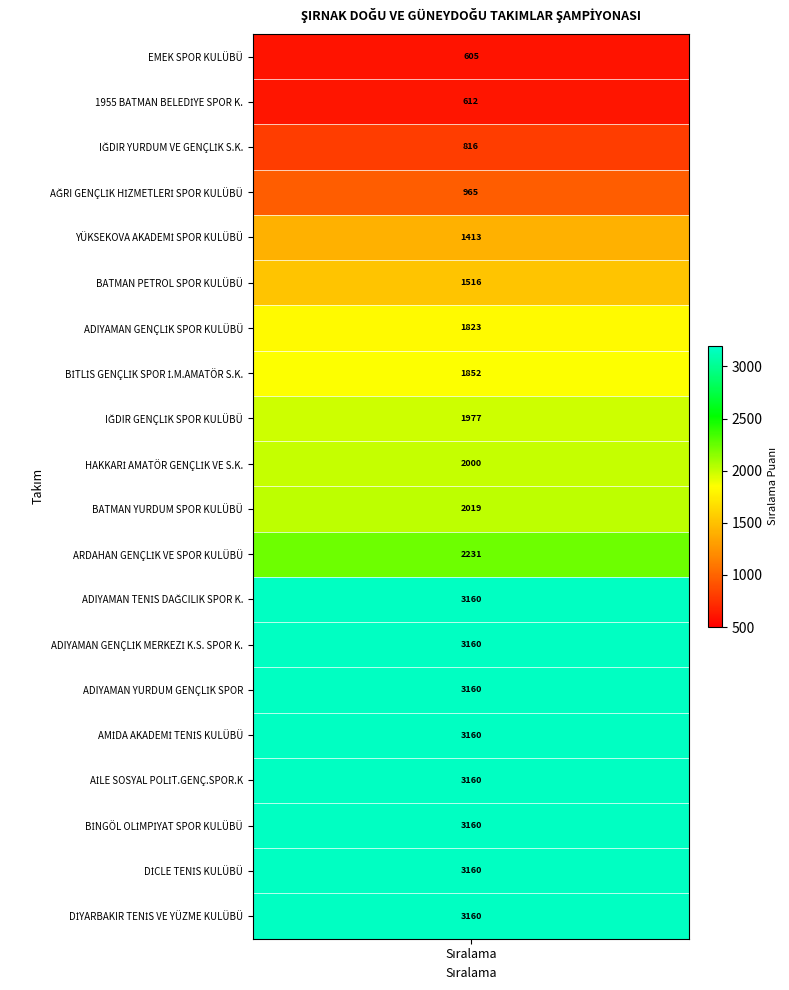

Which label corresponds to the largest value in the chart?

ADIYAMAN TENİS DAĞCILIK SPOR K.